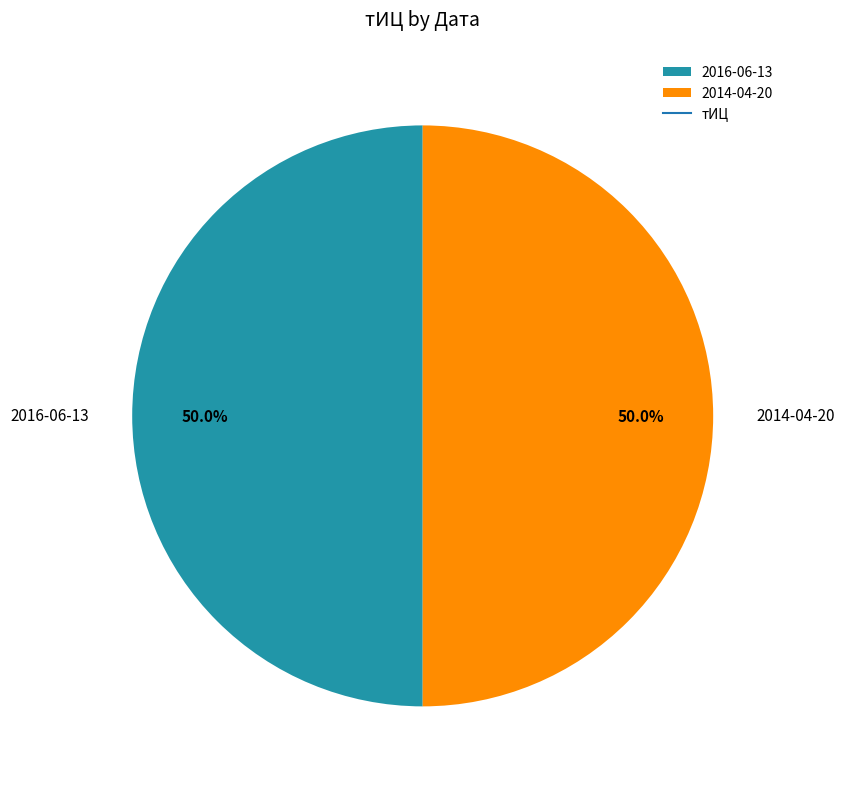

What is the ratio of the value at 2016-06-13 to the value at 2014-04-20?

1.0